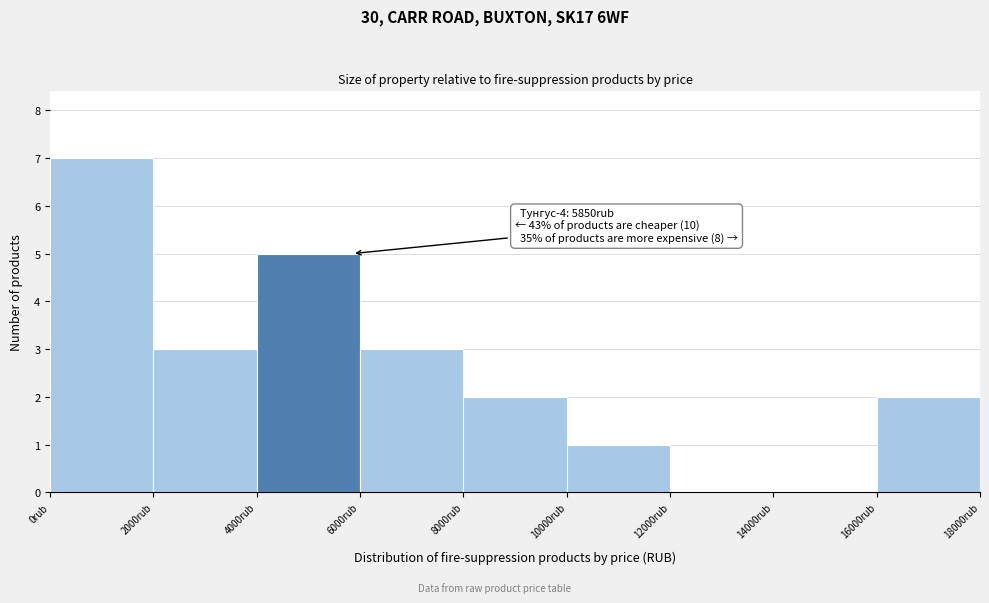

Over which range of the x-axis is the bar tallest?

0 to 2000